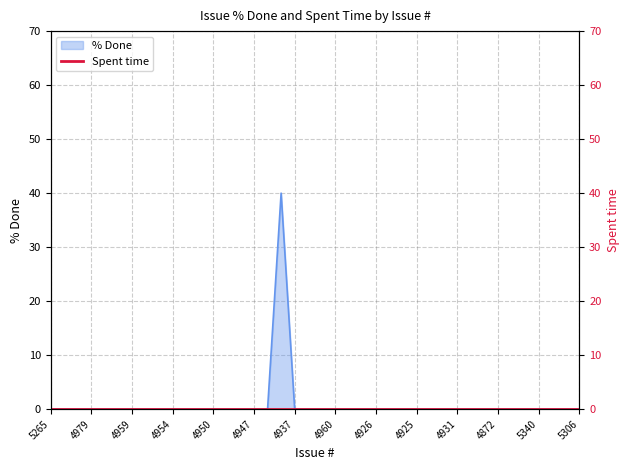

Rank the categories by value from highest to lowest.

4940, 5265, 5263, 5225, 4979, 5000, 4993, 4959, 4958, 4956, 4954, 4952, 4951, 4950, 4949, 4948, 4947, 4945, 4937, 4936, 4901, 4960, 4933, 4932, 4926, 4914, 4908, 4925, 4915, 4890, 4931, 4943, 4873, 4872, 4868, 4866, 5340, 5339, 5327, 5306